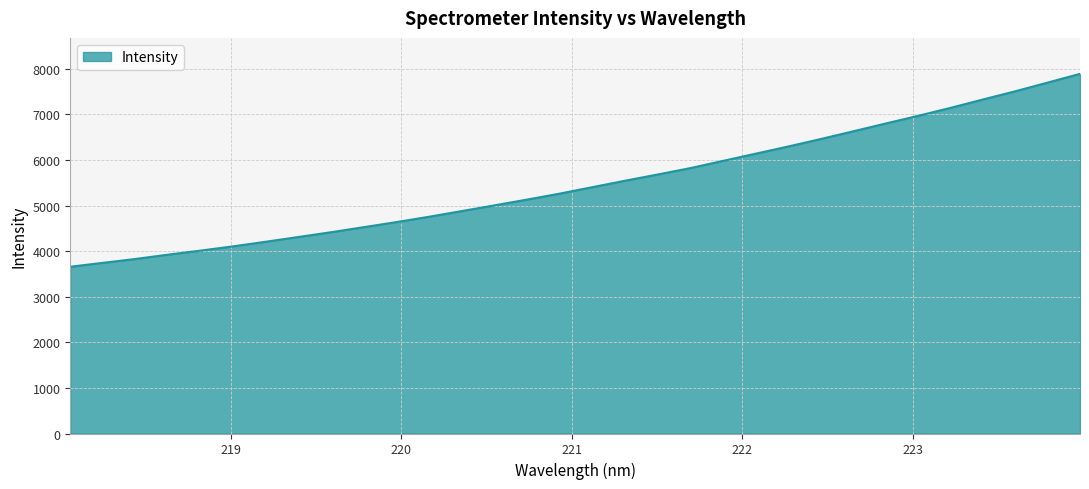

What is the difference between the maximum and minimum values?

4230.5